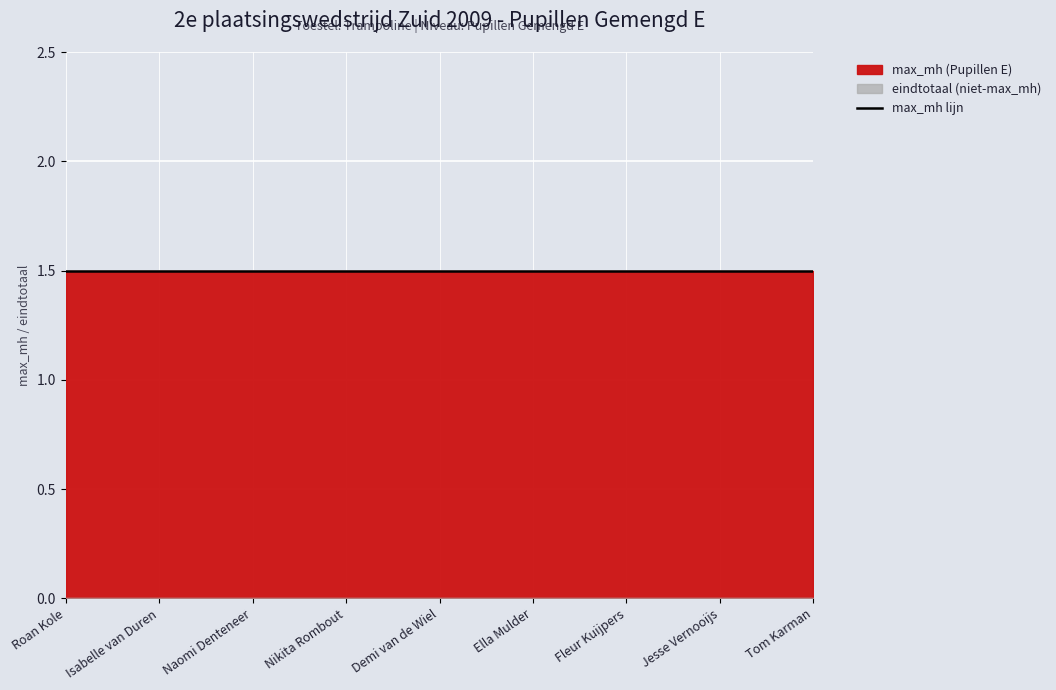

Reading left to right, transcribe all the data shown in this chart.

startnr: 1.0	2.0	3.0	4.0	5.0	6.0	7.0	8.0	9.0
max_mh: 1.5	1.5	1.5	1.5	1.5	1.5	1.5	1.5	1.5
eindtotaal: 0.0	0.0	0.0	0.0	0.0	0.0	0.0	0.0	0.0